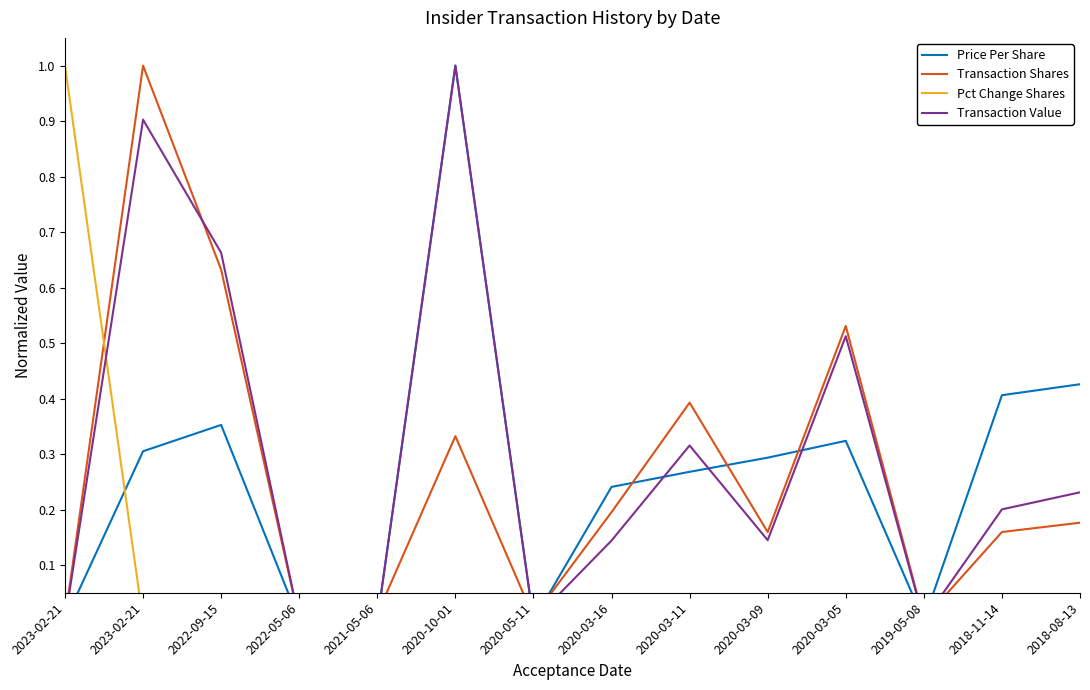

How many intersections are there between Transaction Shares and Transaction Value?

4